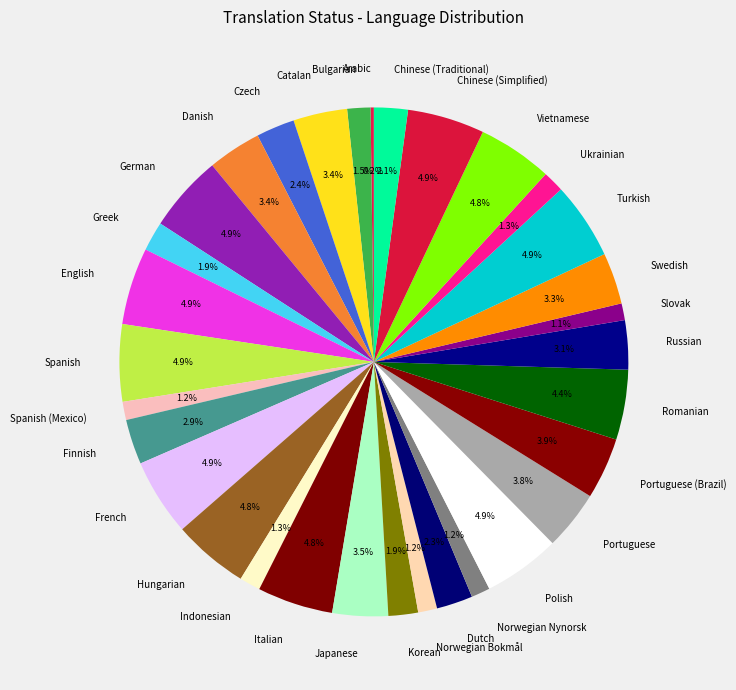

The Greek slice represents 2% of the pie. True or false?

True